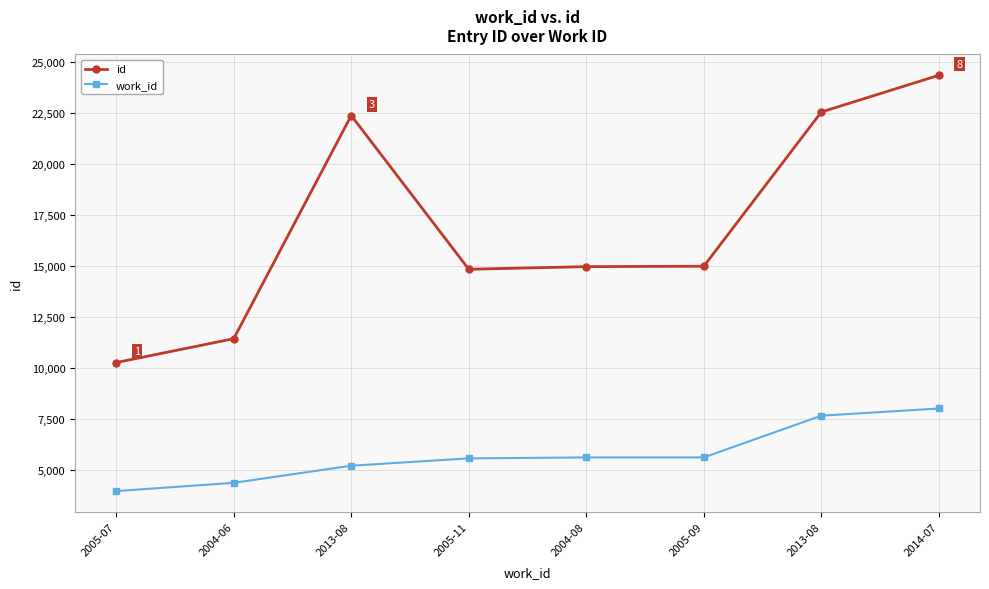

At which category is the sum across all series the highest?

2014-07